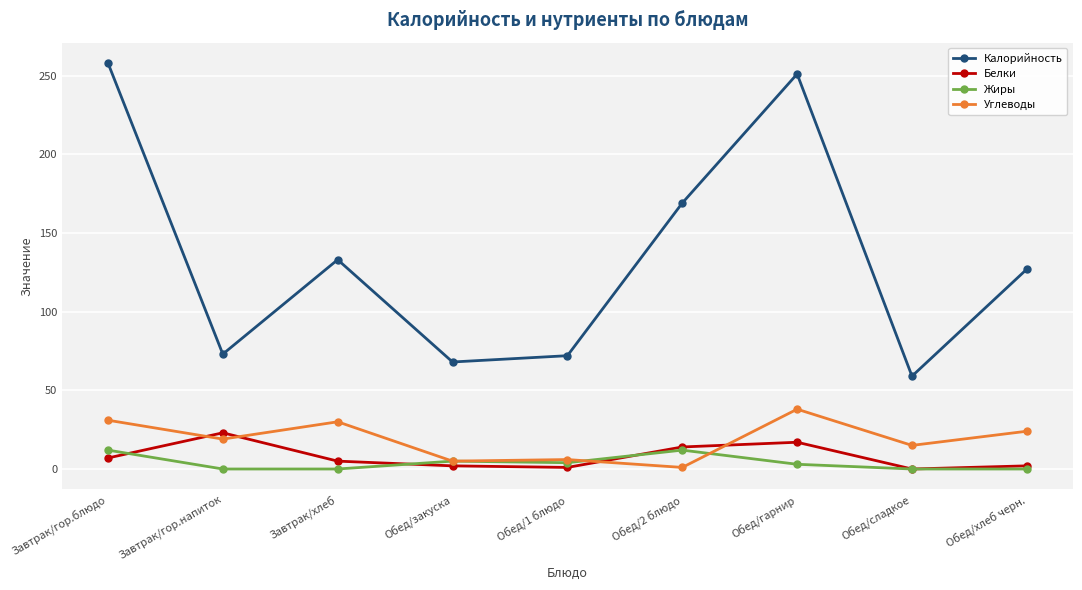

Is it true that Калорийность equals 73 at Завтрак/гор.напиток?

True